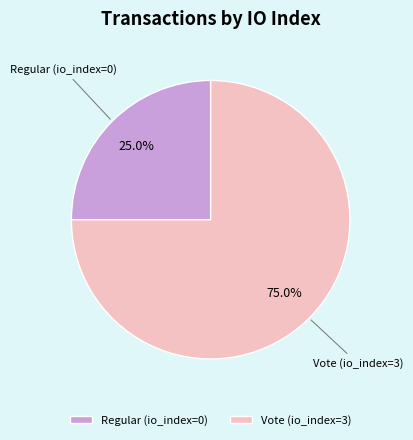

How many slices are in this pie chart?

2